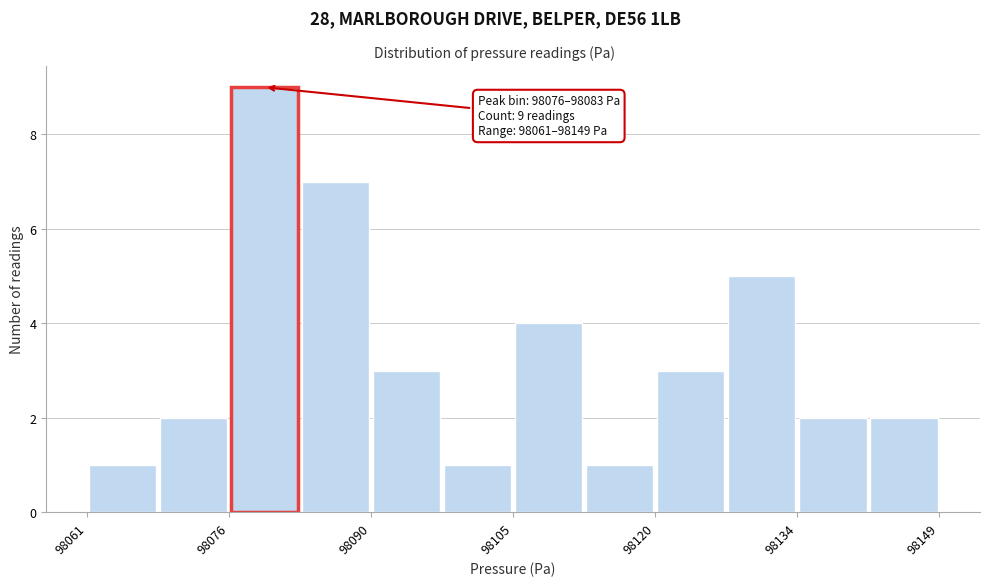

Read against the x-axis, roughly where is the centre of the tallest bar?

98080